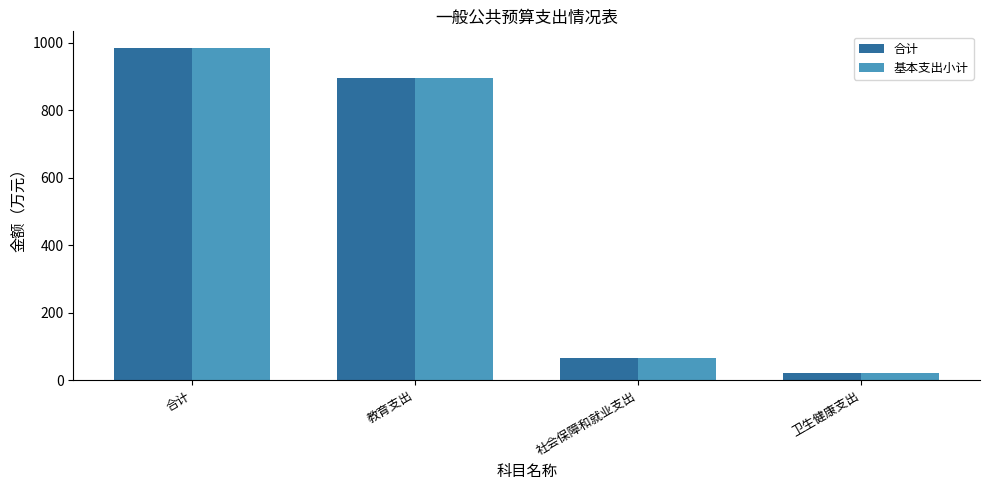

At which label does 基本支出小计 reach its peak?

合计